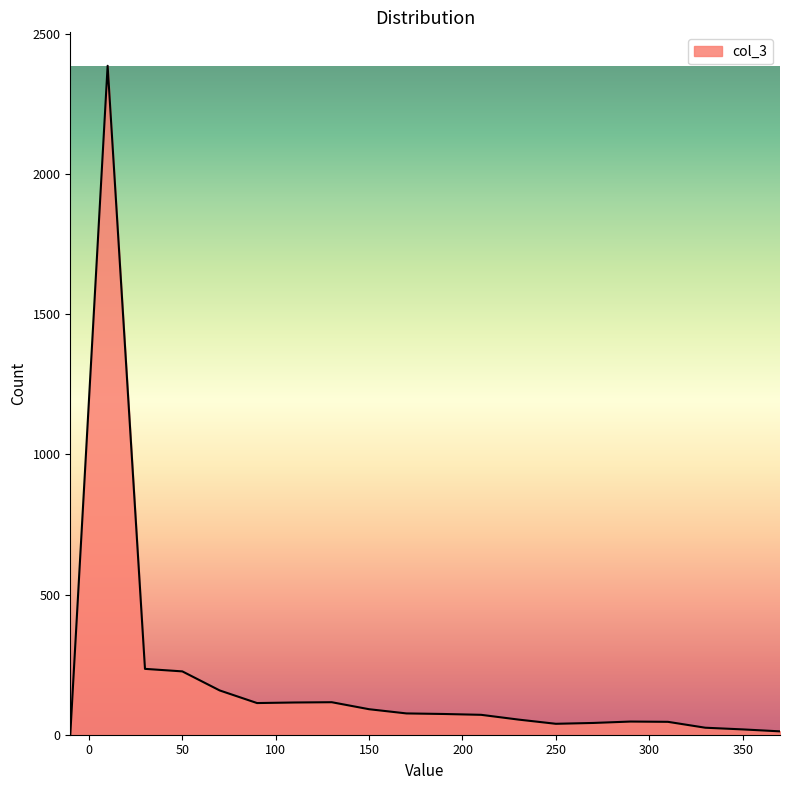

What is the difference between the maximum and minimum values?

2387